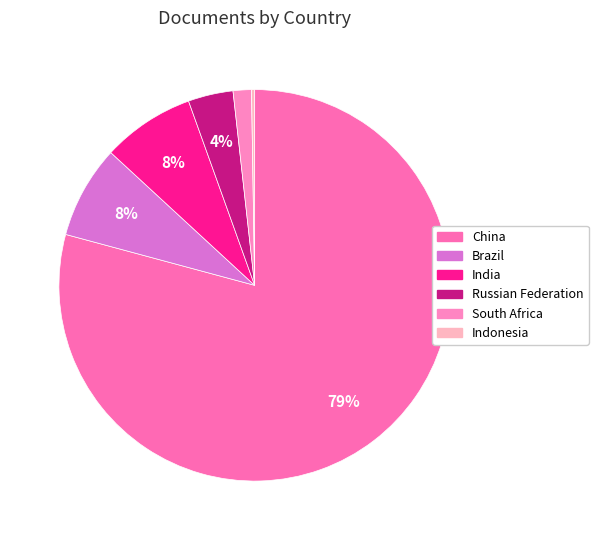

To the nearest percent, what is the combined percentage of Brazil and Russian Federation?

11%